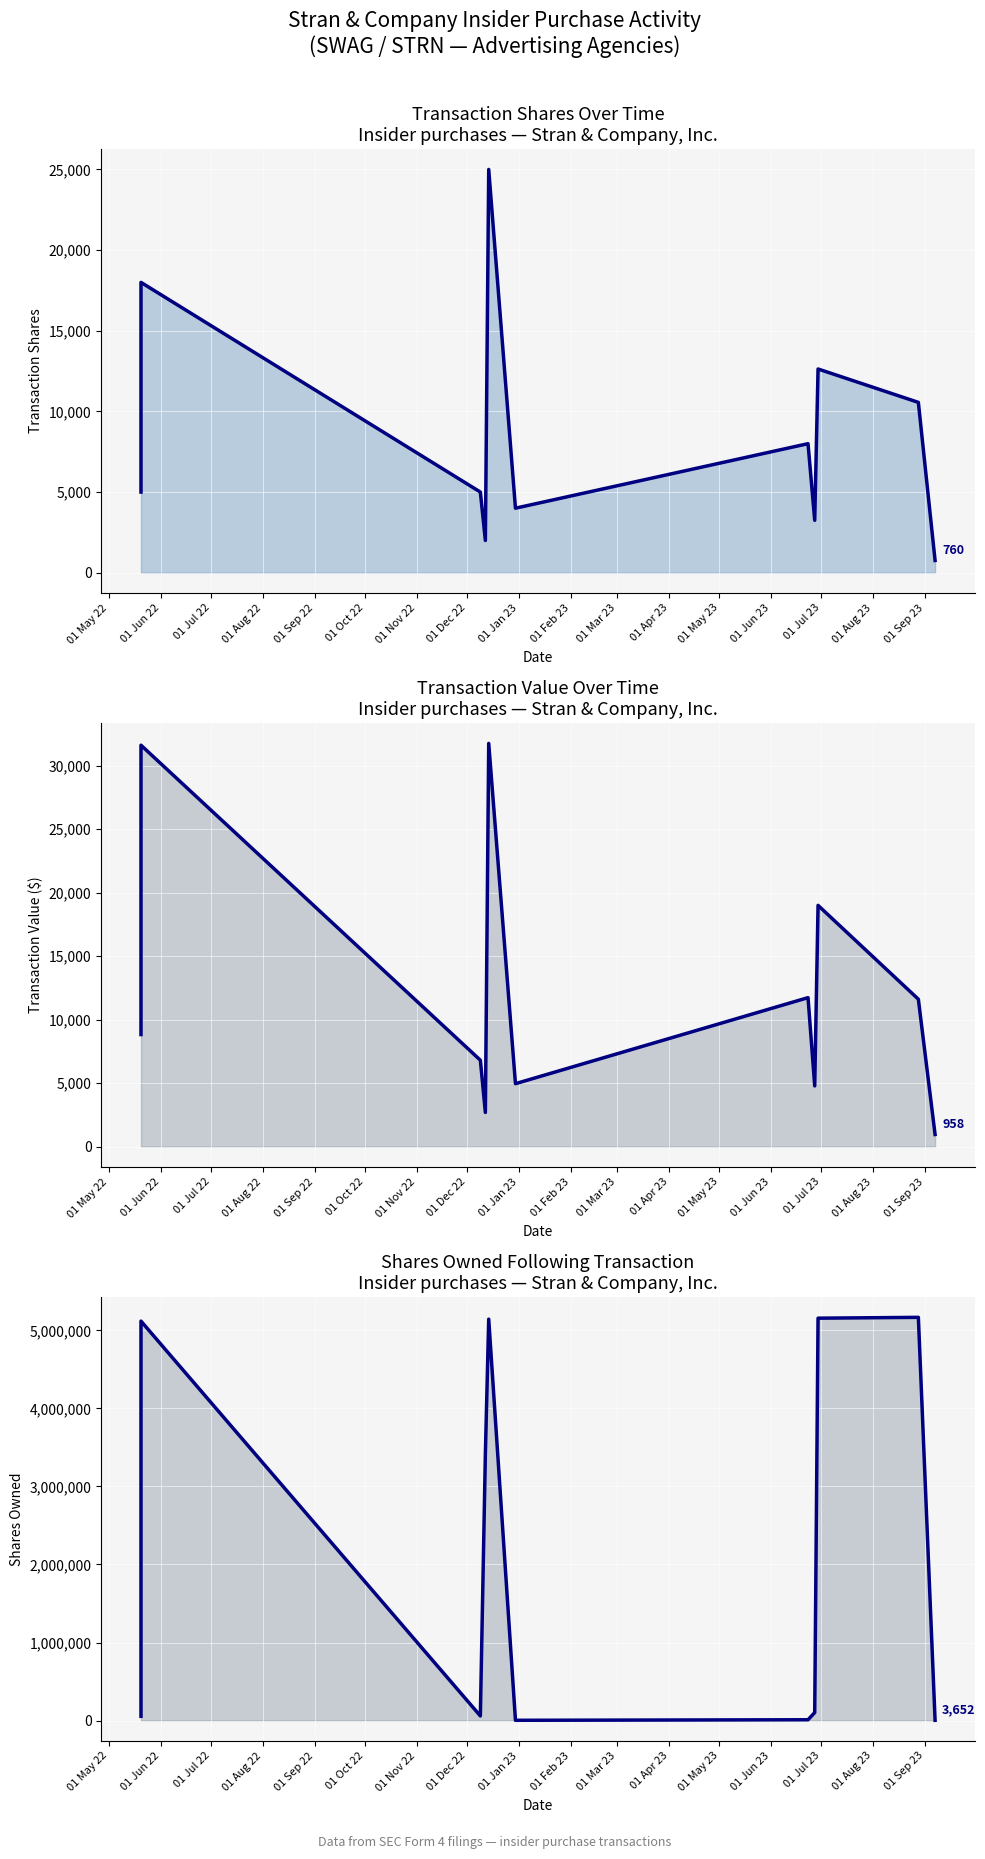

Is the value of transactionShares at 01 Feb 23 greater than the value of sharesOwnedFollowingTransaction at 01 Oct 22?

No